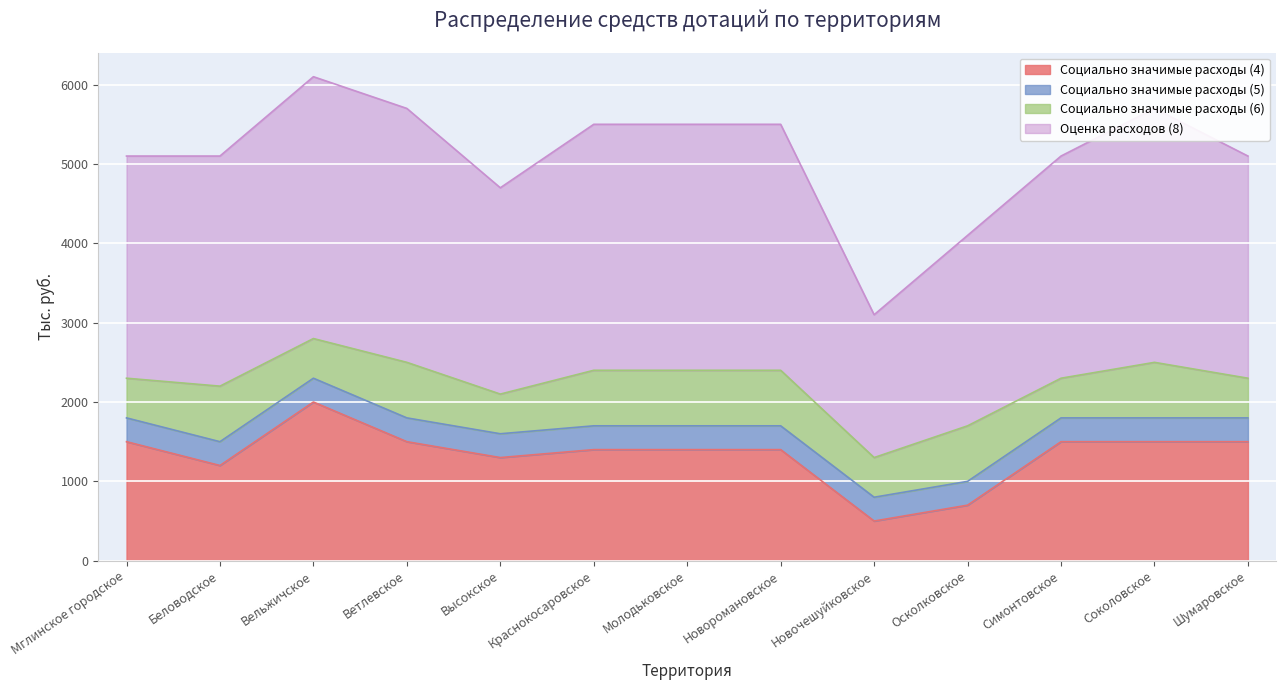

At which category is the sum across all series the highest?

Вельжичское